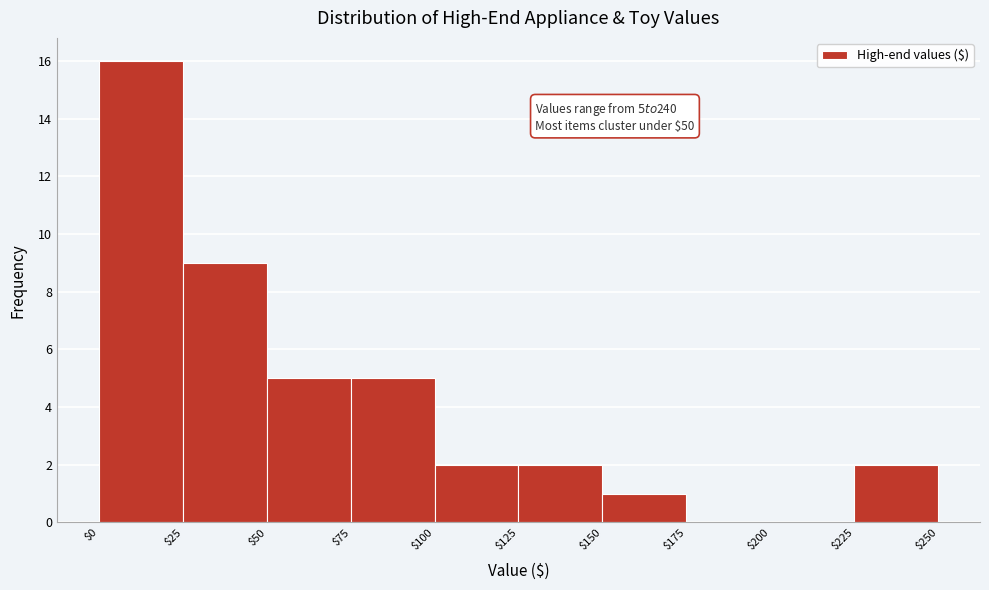

Which range on the x-axis has the tallest bar?

$0 to $25